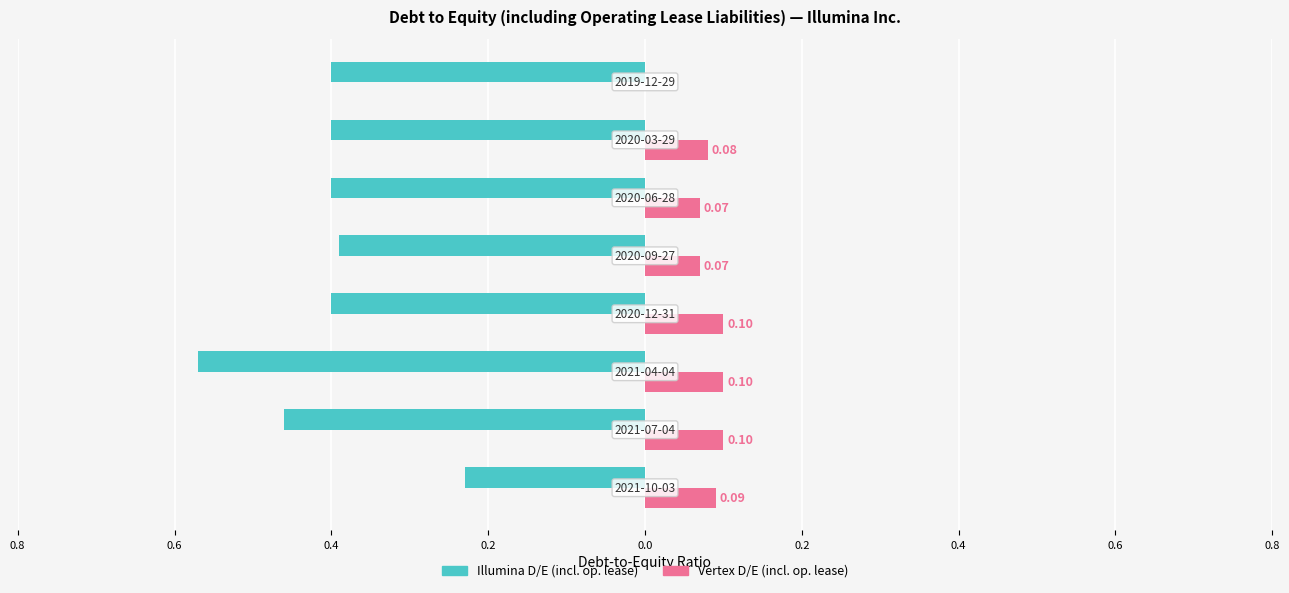

What are all the series names shown in the legend?

Illumina D/E (incl. op. lease), Vertex D/E (incl. op. lease)